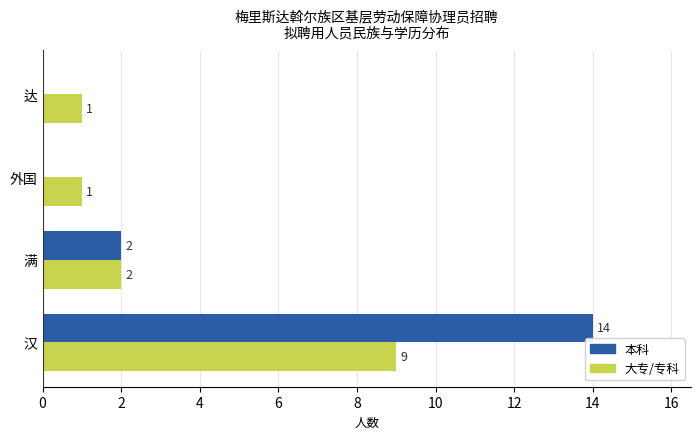

Is the value of 大专/专科 at 汉 greater than the value of 本科 at 外国?

Yes